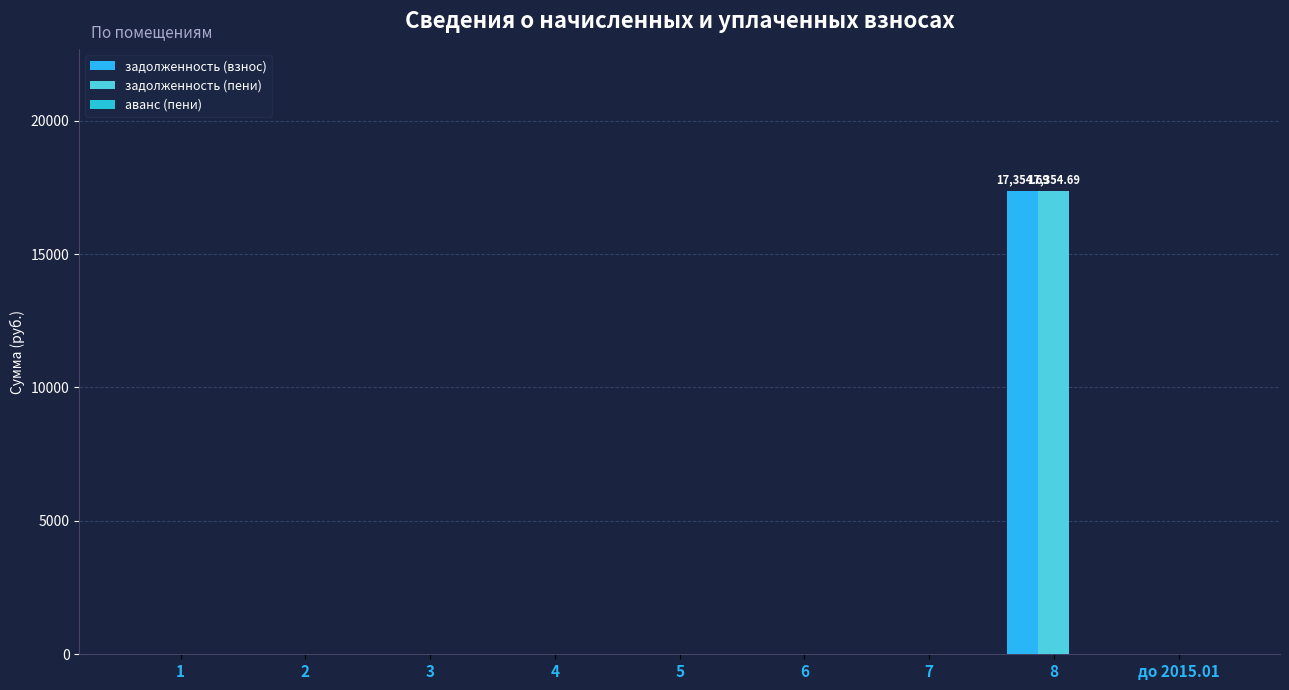

Which series has the largest total across all categories?

задолженность (взнос)